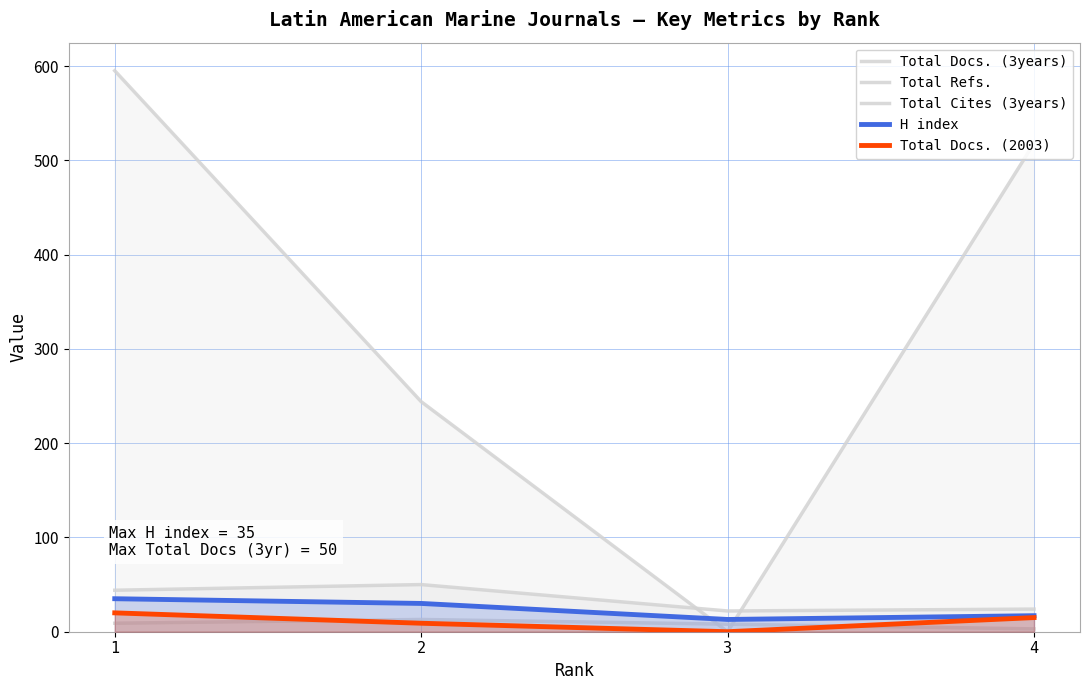

Rank the series at 2 from lowest to highest value.

Total Docs. (2003), Total Cites (3years), H index, Total Docs. (3years), Total Refs.